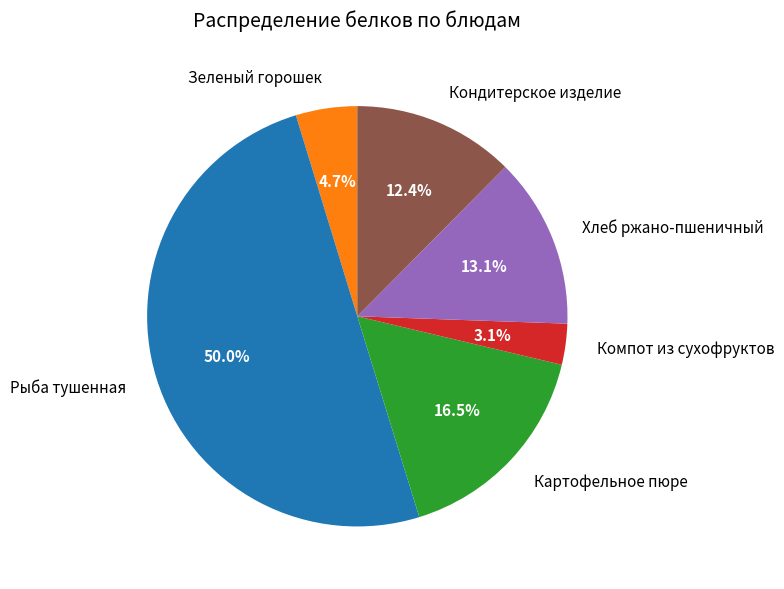

Which has a higher value, Кондитерское изделие or Хлеб ржано-пшеничный?

Хлеб ржано-пшеничный